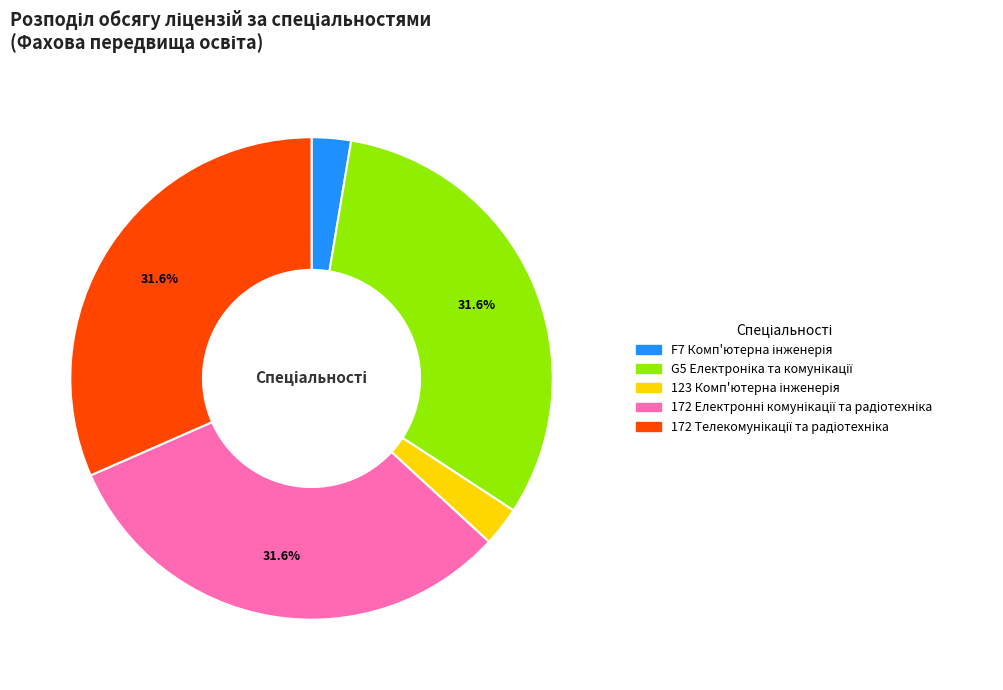

Is there a majority slice in this chart?

No